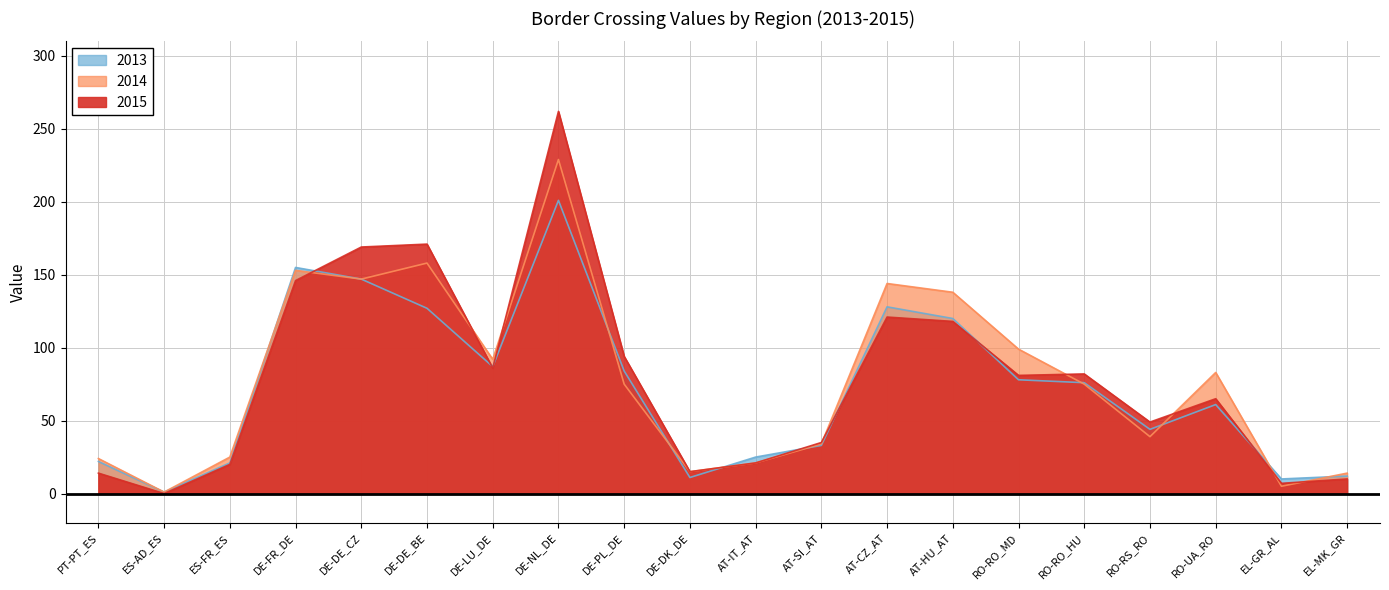

How many lines are shown in the chart?

3